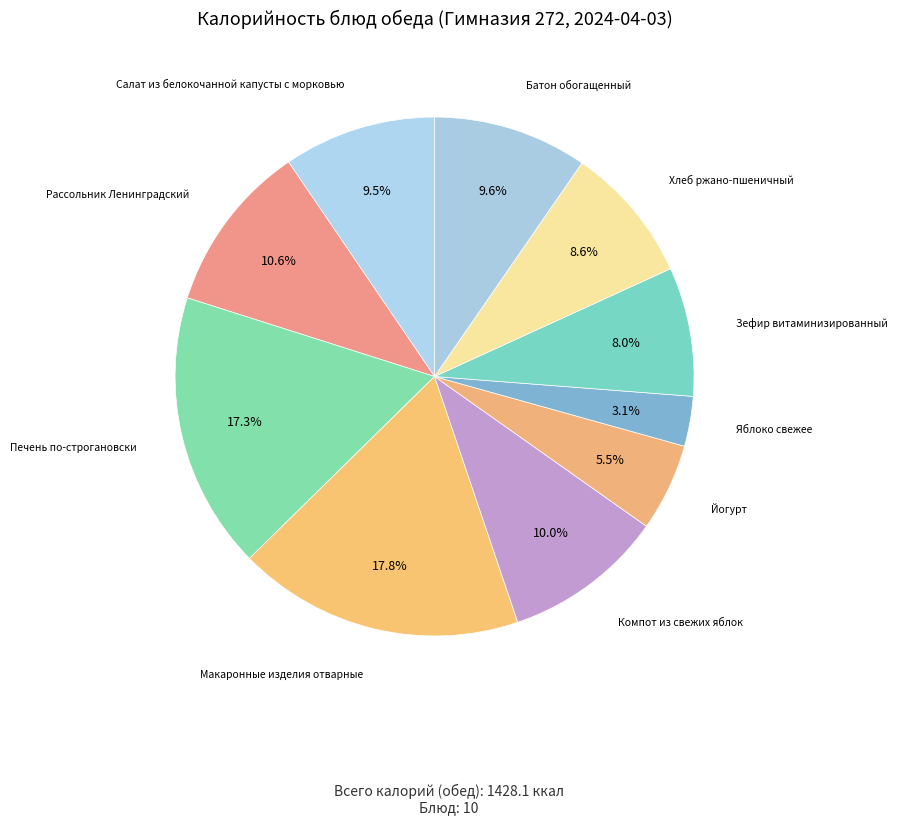

True or false: Хлеб ржано-пшеничный accounts for 19% of the total.

False